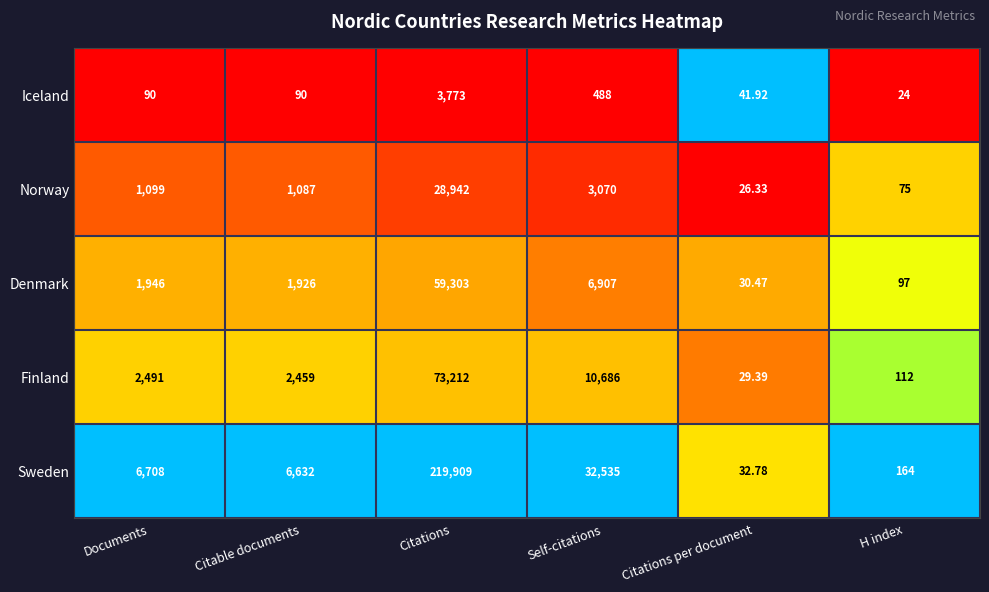

At which label does Sweden reach its minimum?

Citations per document